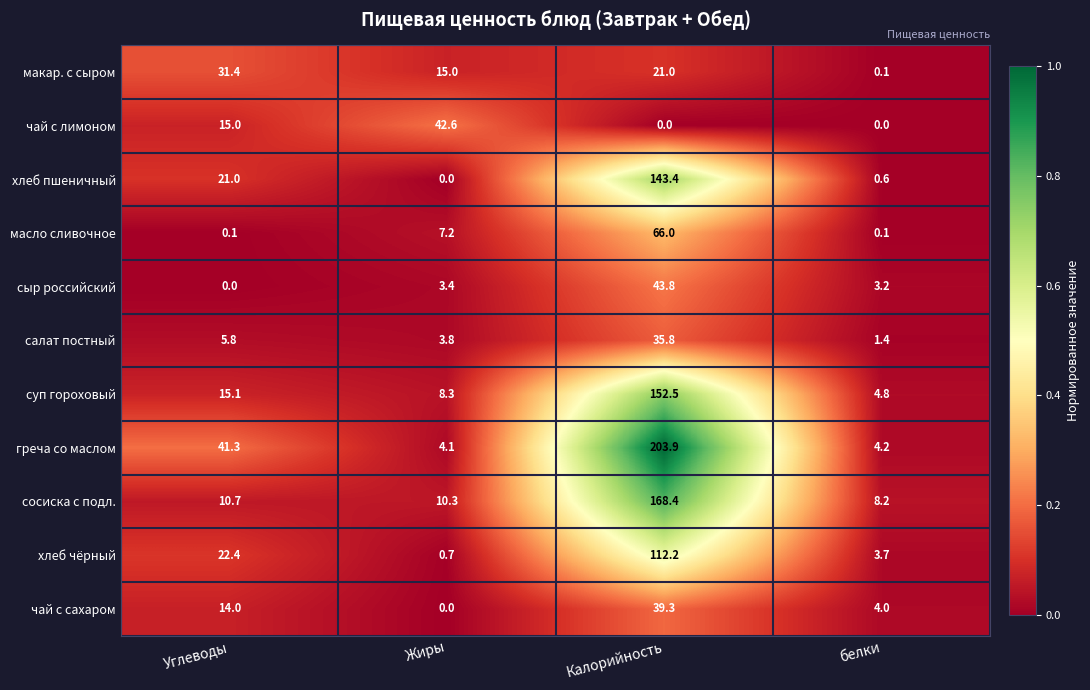

At which label does сыр российский reach its peak?

Калорийность